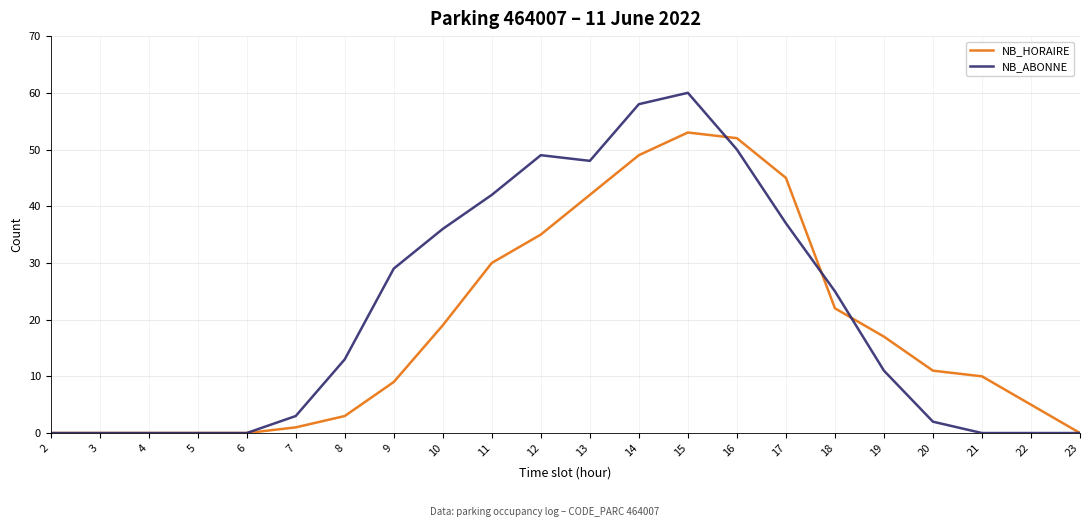

Which series has the largest range (max minus min)?

NB_ABONNE